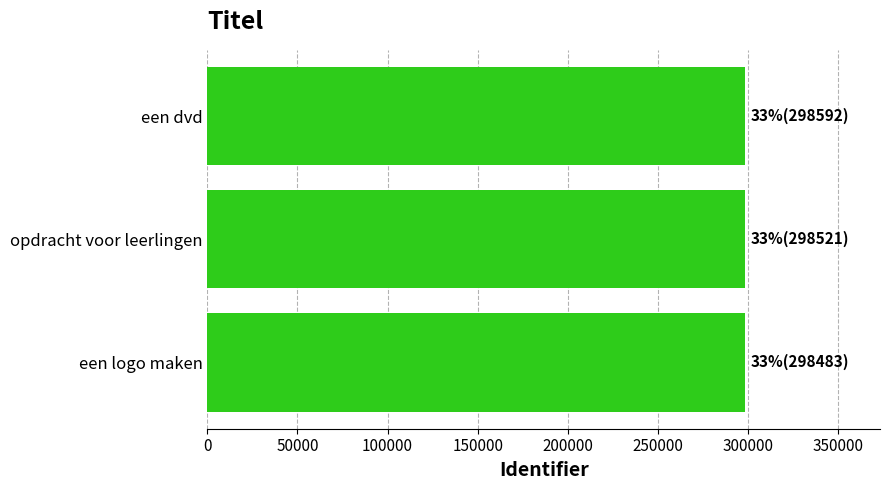

What is the average value?

298532